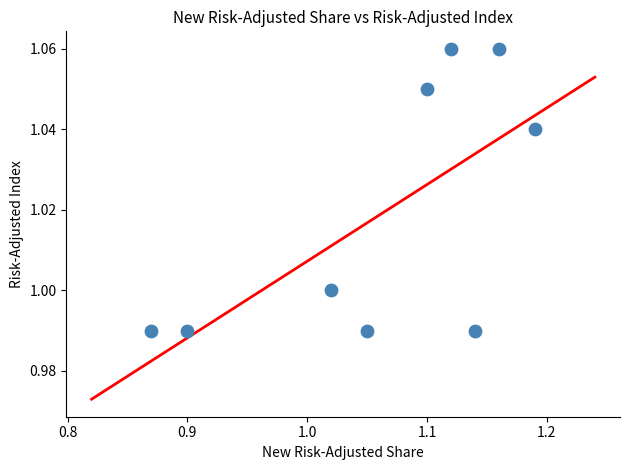

What is the range of X values (max minus min)?

0.3